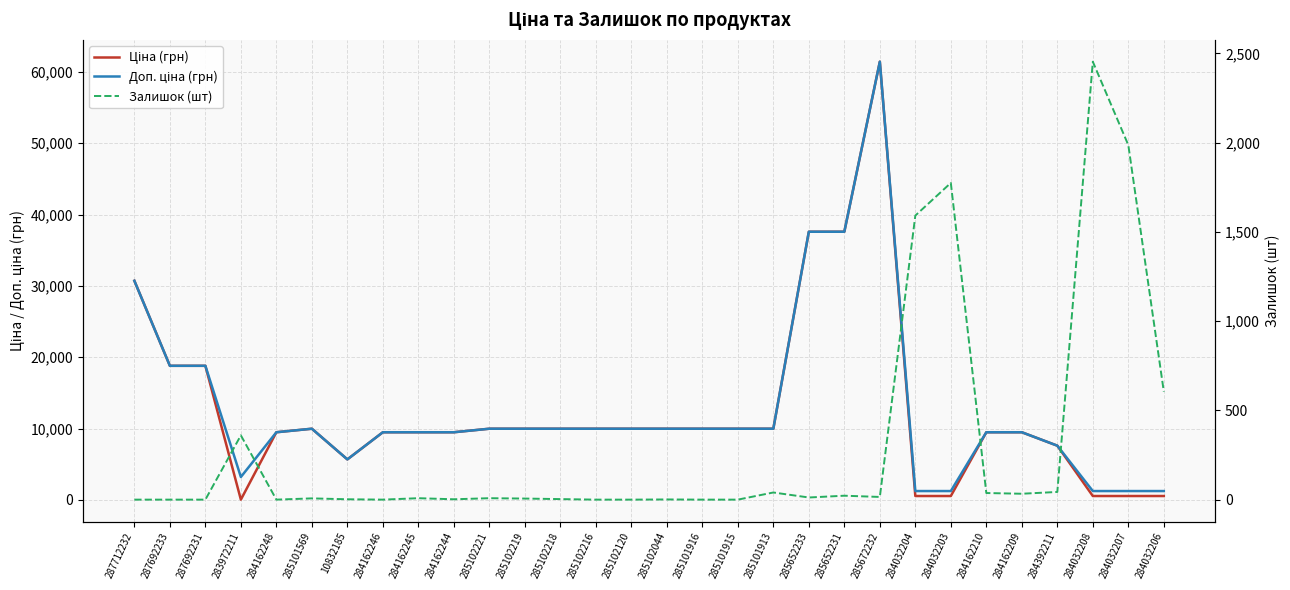

How many positive values does the Залишок (шт) series have?

21